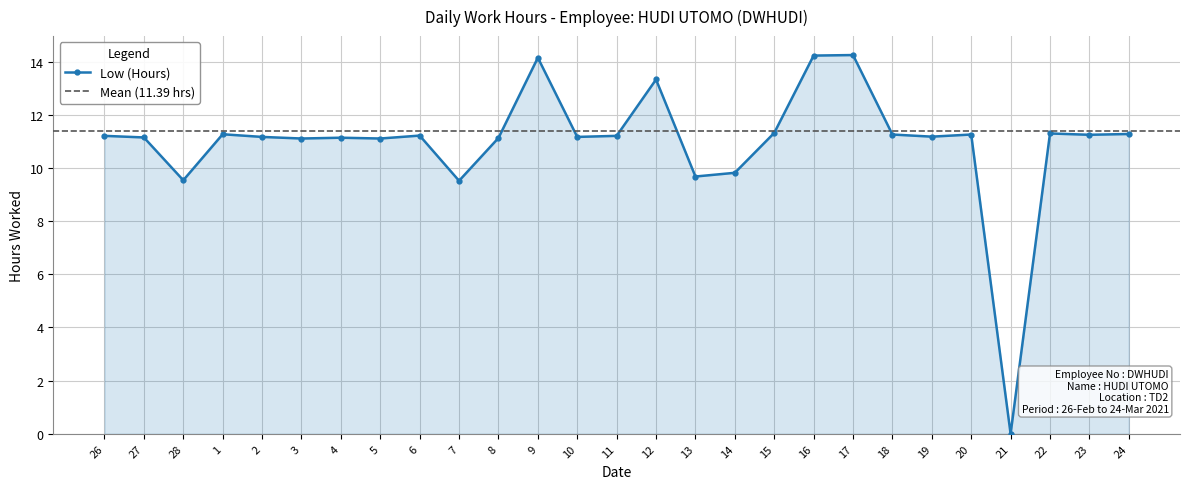

What is the label of the 20th point from the right?

5